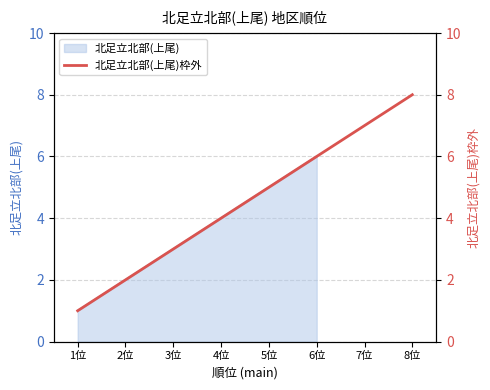

Does the chart have visible grid lines?

Yes